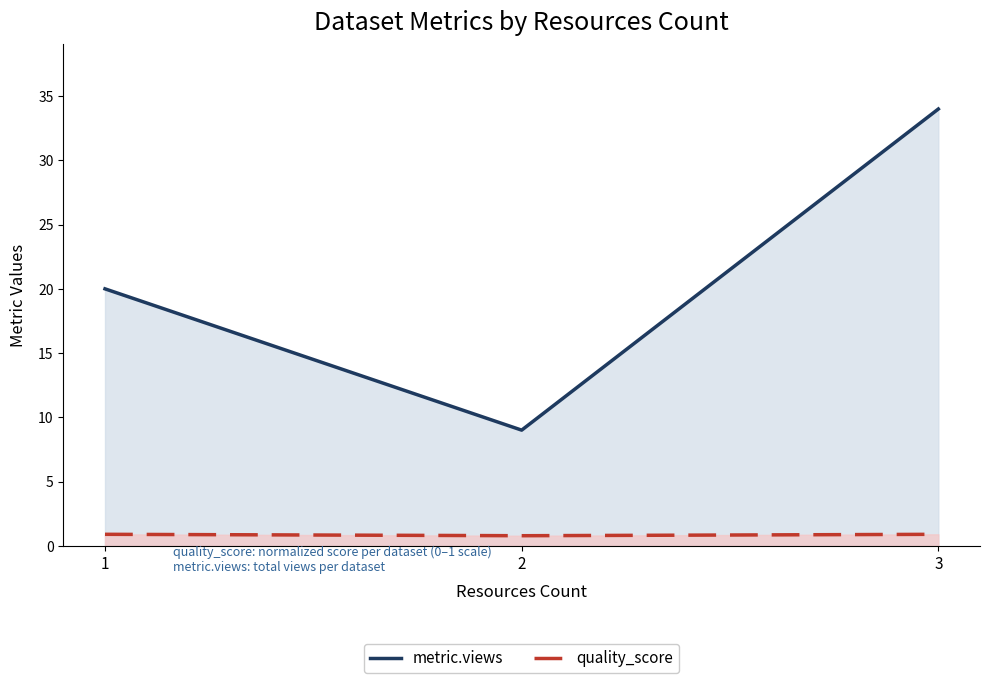

What is the approximate value of quality_score at 1?

0.9